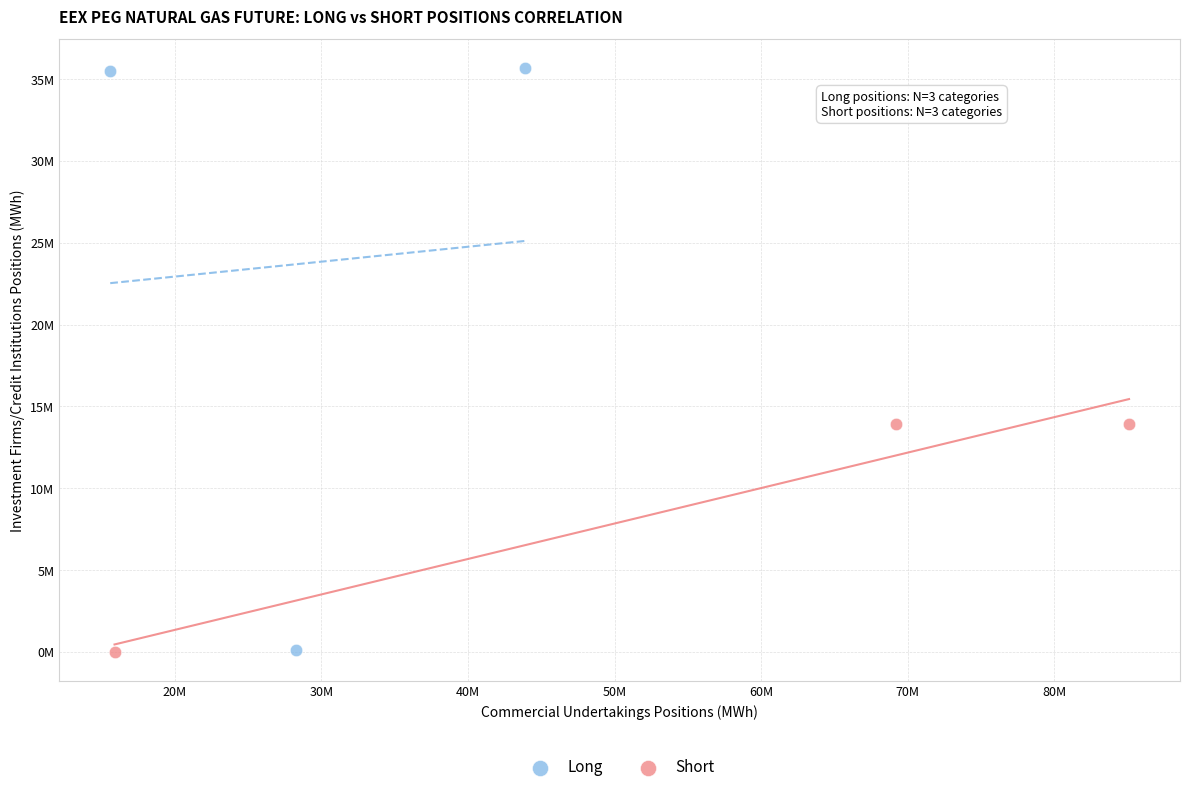

What are all the series names shown in the legend?

Long, Short